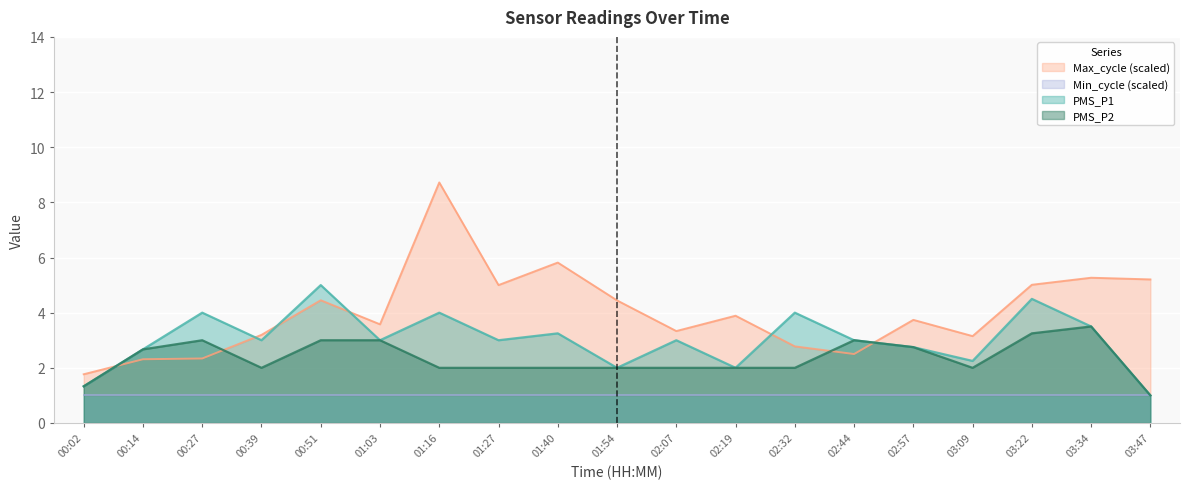

Which series changed the most between 00:27 and 01:27?

Max_cycle